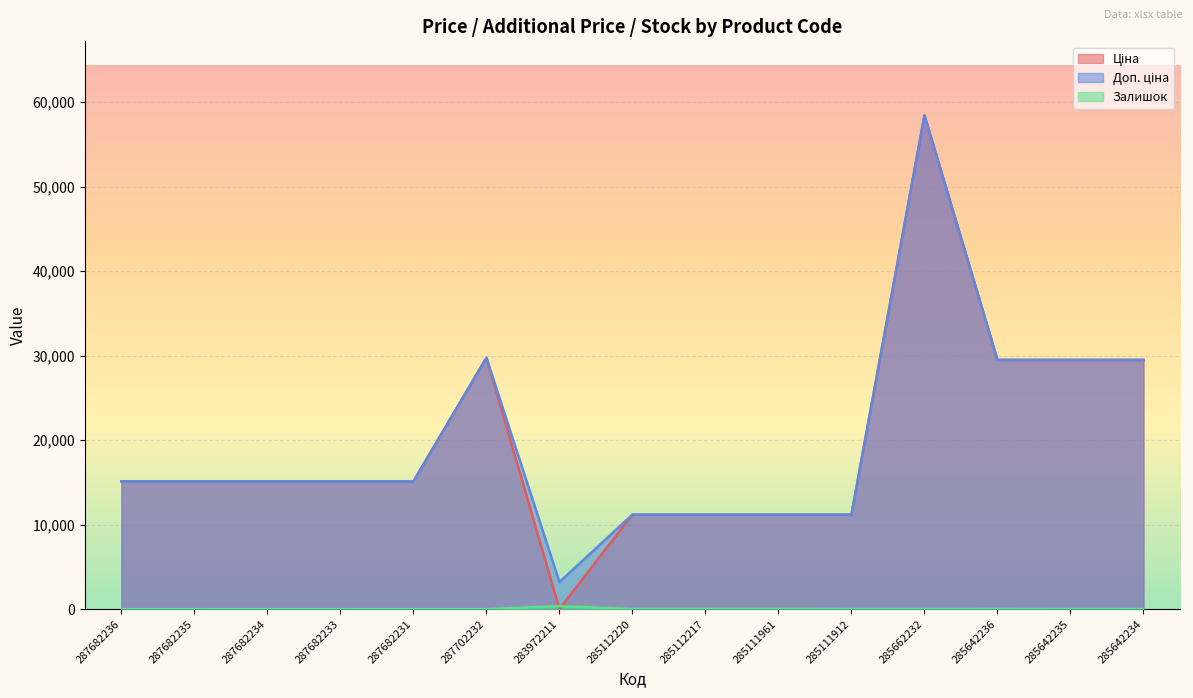

Which category has the lowest value across all series?

287682236